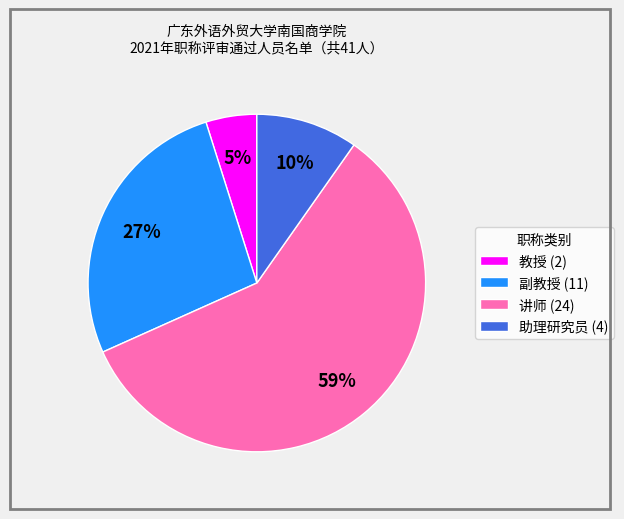

Which slice represents more than half of the pie?

讲师